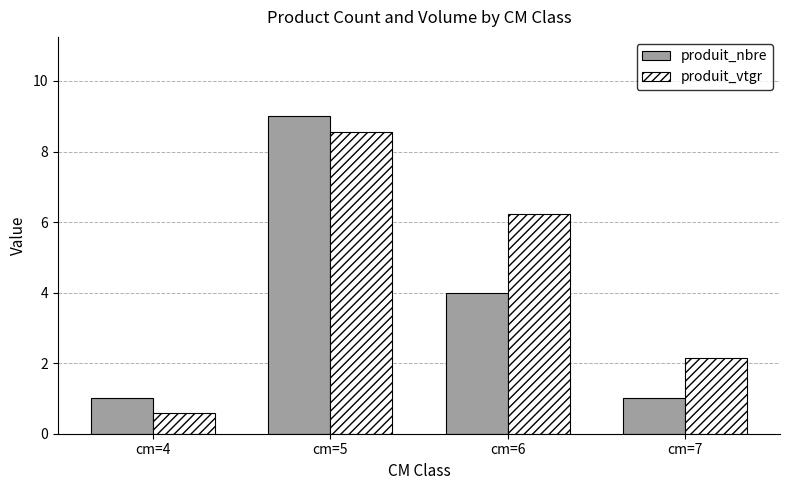

What is the average value of the produit_vtgr series?

4.4